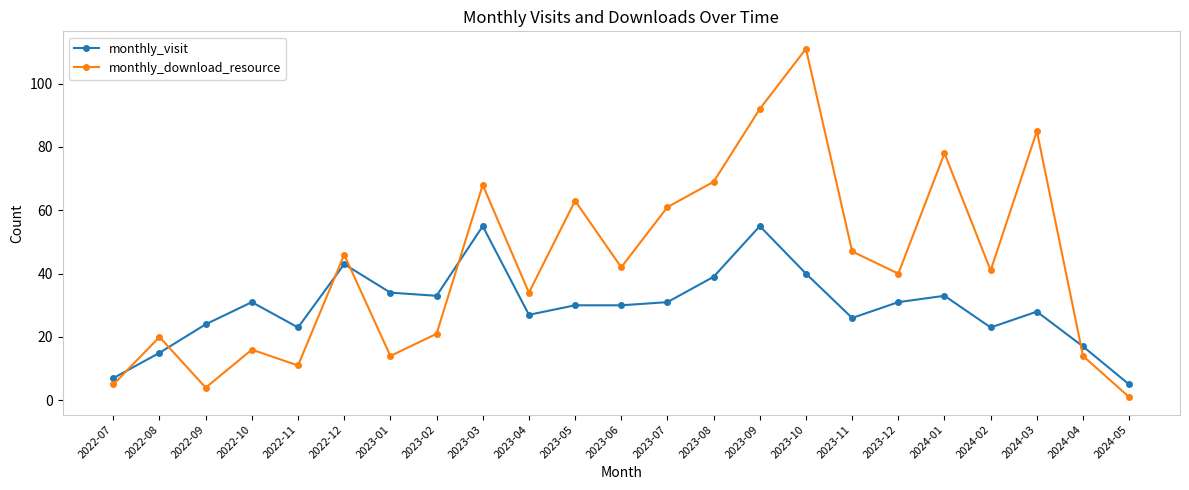

What is the label of the 6th point from the left?

2022-12